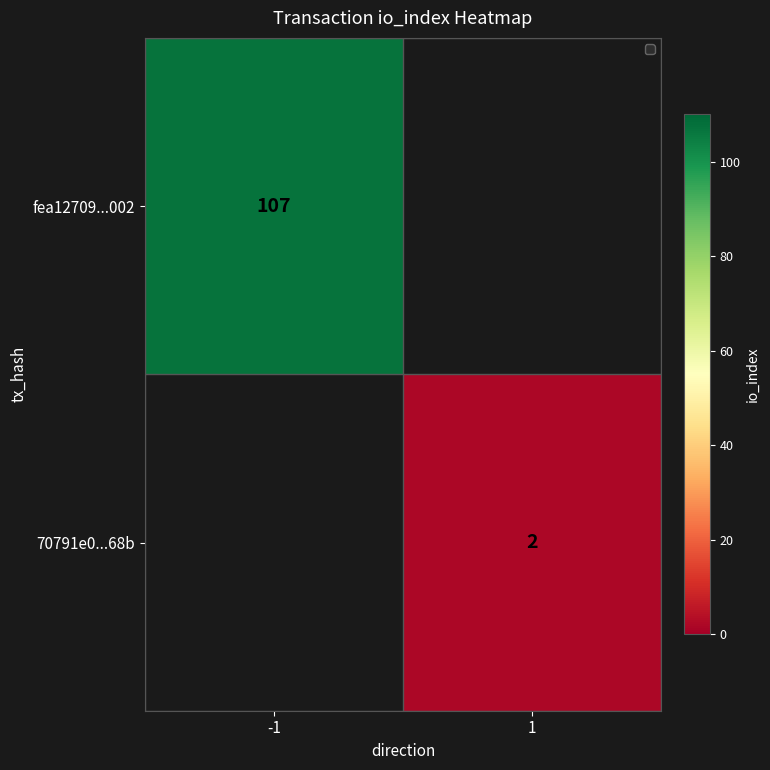

Is it true that 70791e0...68b equals 1 at 1?

False